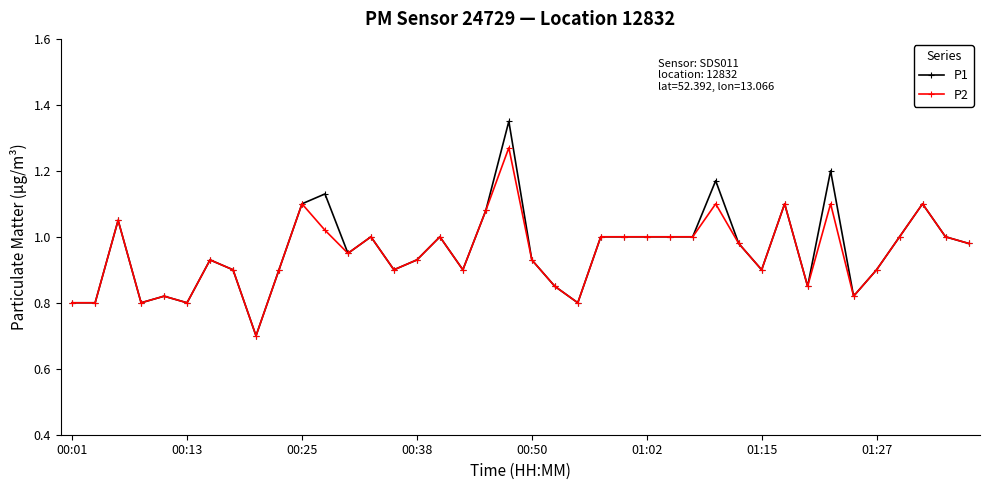

Which series has the largest range (max minus min)?

P1